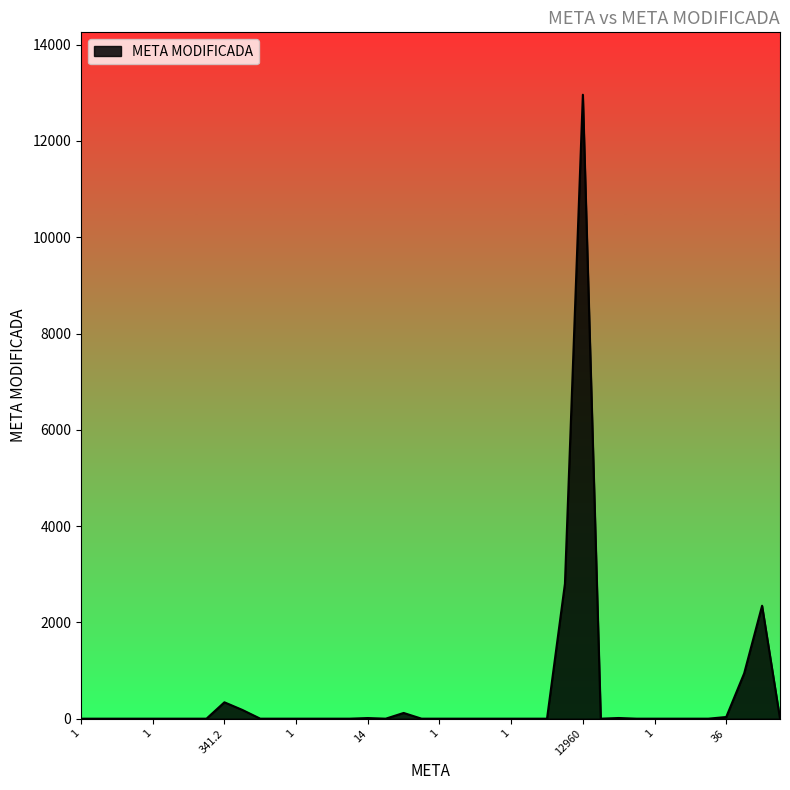

What is the greatest value displayed?

12960.0